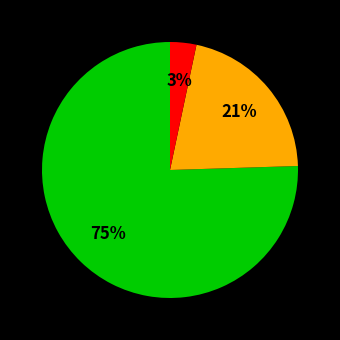

Is there a majority slice in this chart?

Yes